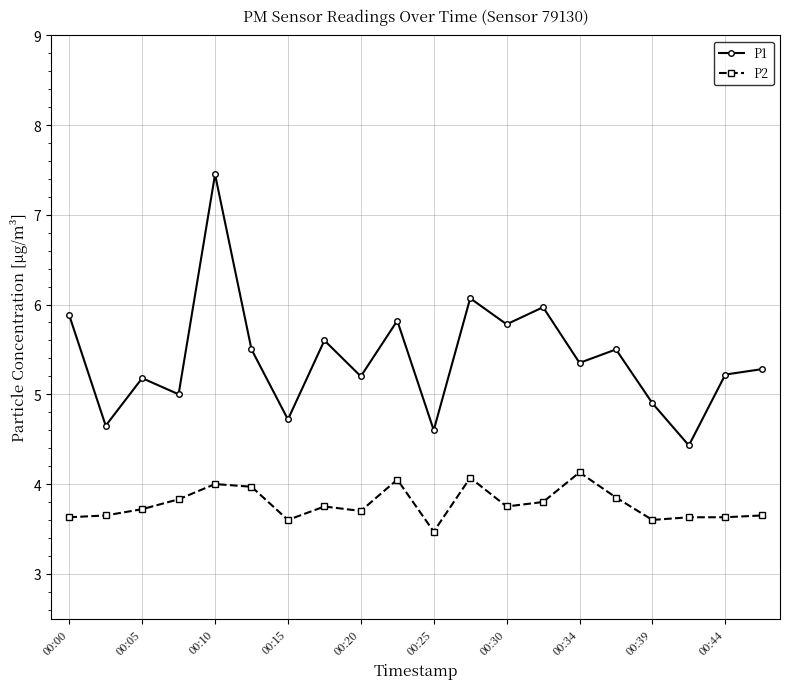

True or false: P1 and P2 intersect in this chart.

False